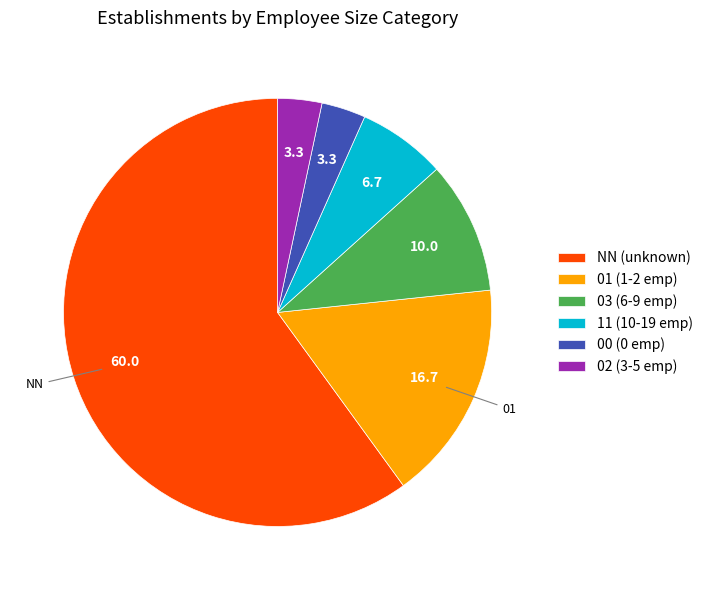

True or false: 00 accounts for 3% of the total.

True